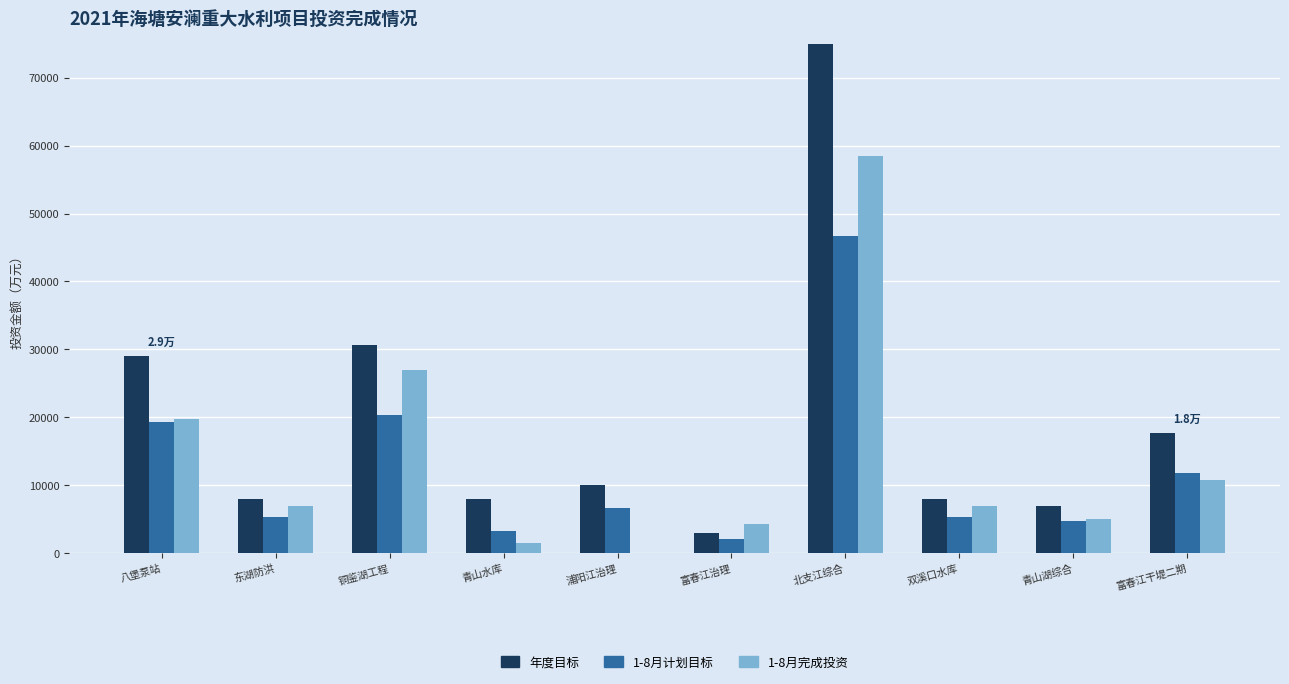

What position from the right is 富春江治理?

5